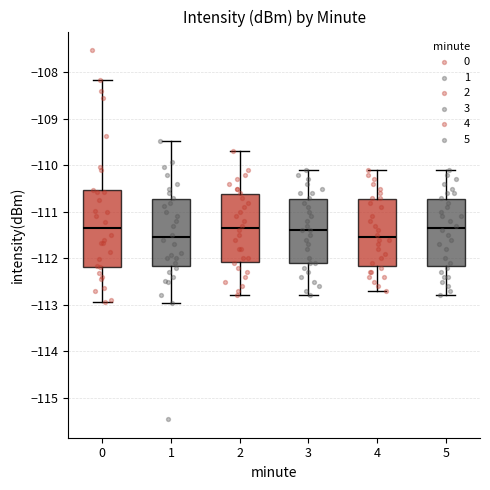

Reading left to right, transcribe this box plot: for each box, give where its median line is, the range the box spans, and where its two whiskers end, as read against the y-axis. The values are not printed on the chart, so give them approximately, as read against the axis.

0: median -111.4, box -112.2 to -110.5, whiskers -112.9 to -108.2
1: median -111.5, box -112.2 to -110.7, whiskers -113.0 to -109.5
2: median -111.3, box -112.1 to -110.6, whiskers -112.8 to -109.7
3: median -111.4, box -112.1 to -110.7, whiskers -112.8 to -110.1
4: median -111.5, box -112.2 to -110.7, whiskers -112.7 to -110.1
5: median -111.3, box -112.2 to -110.7, whiskers -112.8 to -110.1